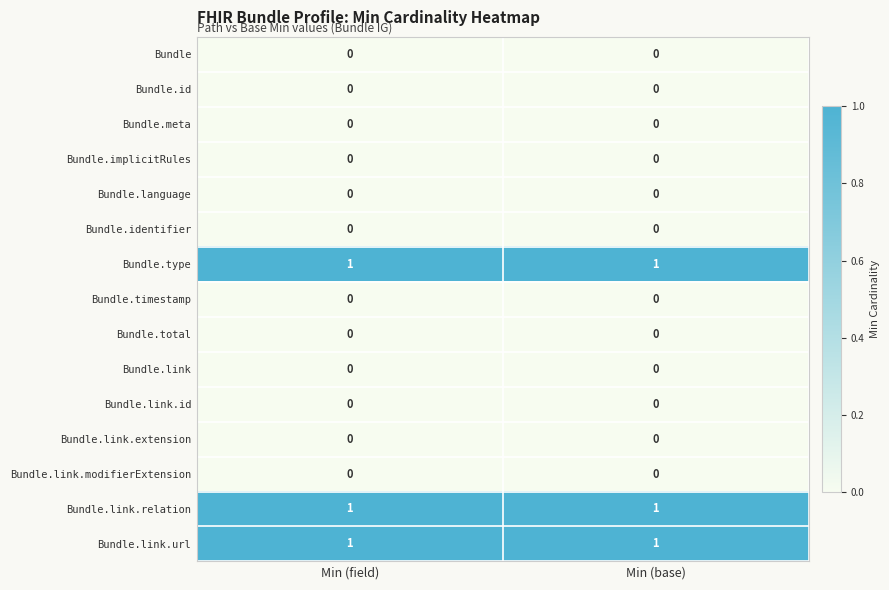

Reading right to left, what are all the values shown in this chart?

Bundle: Min (base)=0	Min (field)=0
Bundle.id: Min (base)=0	Min (field)=0
Bundle.meta: Min (base)=0	Min (field)=0
Bundle.implicitRules: Min (base)=0	Min (field)=0
Bundle.language: Min (base)=0	Min (field)=0
Bundle.identifier: Min (base)=0	Min (field)=0
Bundle.type: Min (base)=1	Min (field)=1
Bundle.timestamp: Min (base)=0	Min (field)=0
Bundle.total: Min (base)=0	Min (field)=0
Bundle.link: Min (base)=0	Min (field)=0
Bundle.link.id: Min (base)=0	Min (field)=0
Bundle.link.extension: Min (base)=0	Min (field)=0
Bundle.link.modifierExtension: Min (base)=0	Min (field)=0
Bundle.link.relation: Min (base)=1	Min (field)=1
Bundle.link.url: Min (base)=1	Min (field)=1